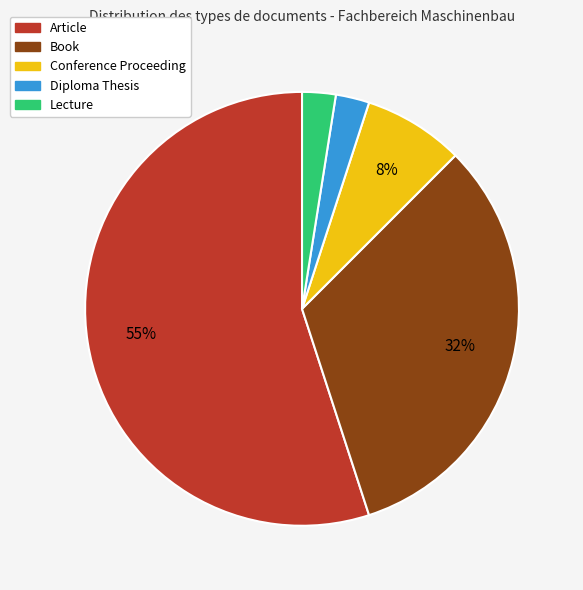

Between Book and Diploma Thesis, which is larger?

Book